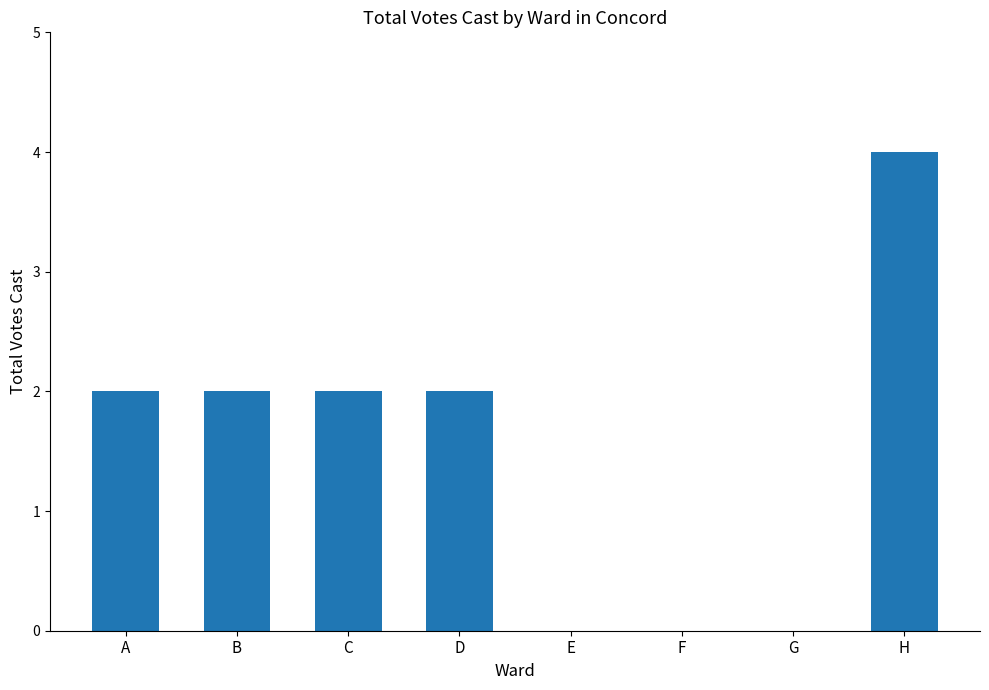

What is the change in value from C to E?

-2